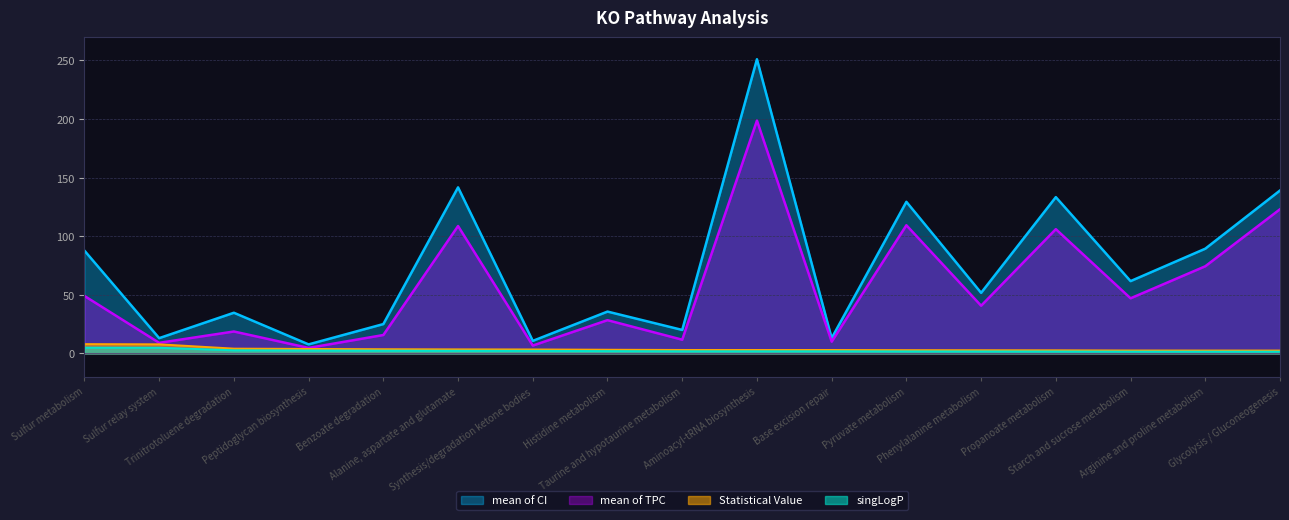

At Alanine, aspartate and glutamate, list the series in order from smallest to largest.

singLogP, Statistical Value, mean of TPC, mean of CI